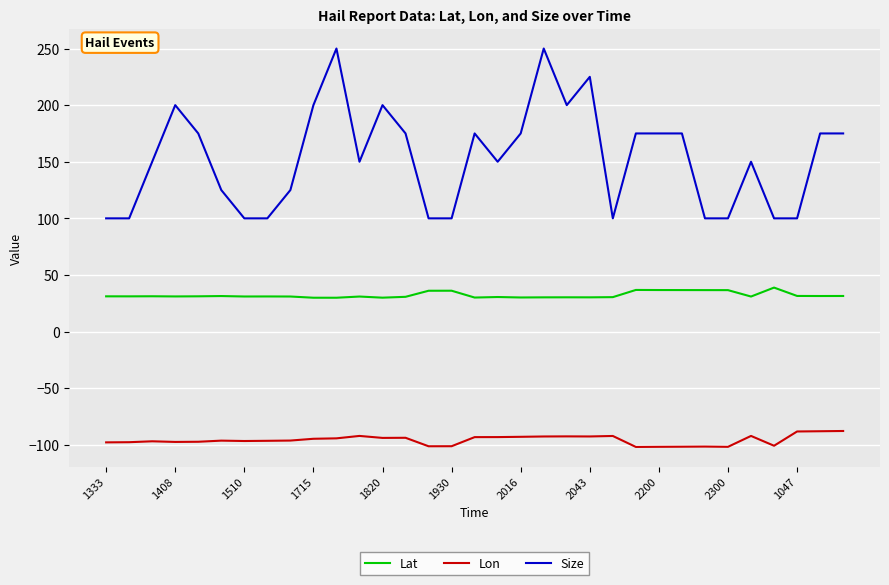

Which series has the widest spread of values?

Size